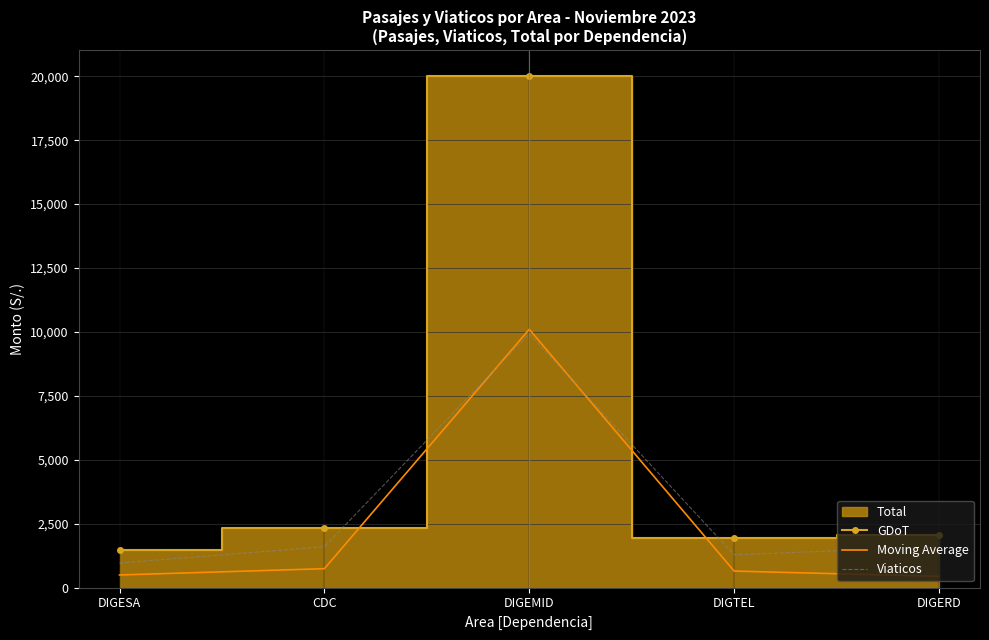

What position from the right is DIGEMID?

3